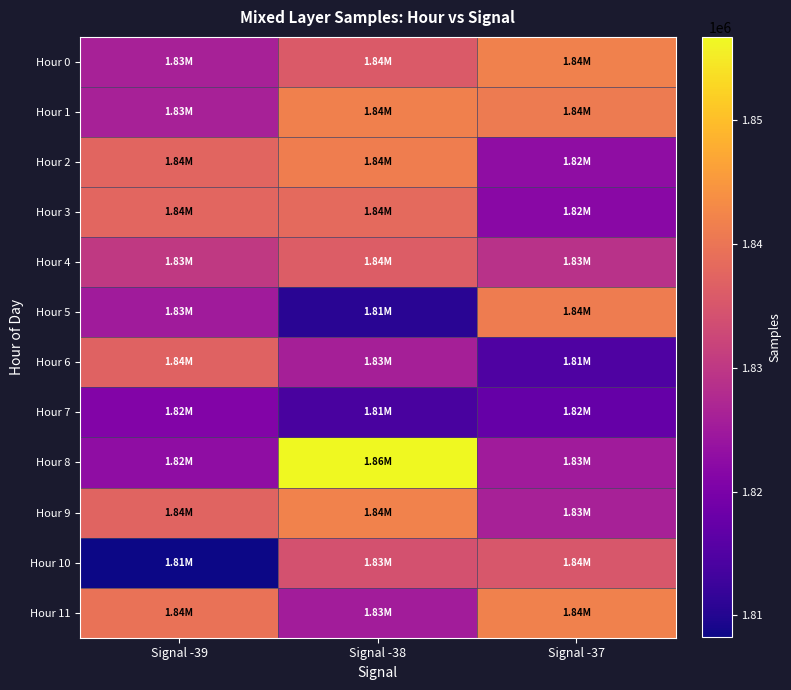

Count the number of categories in the chart.

3